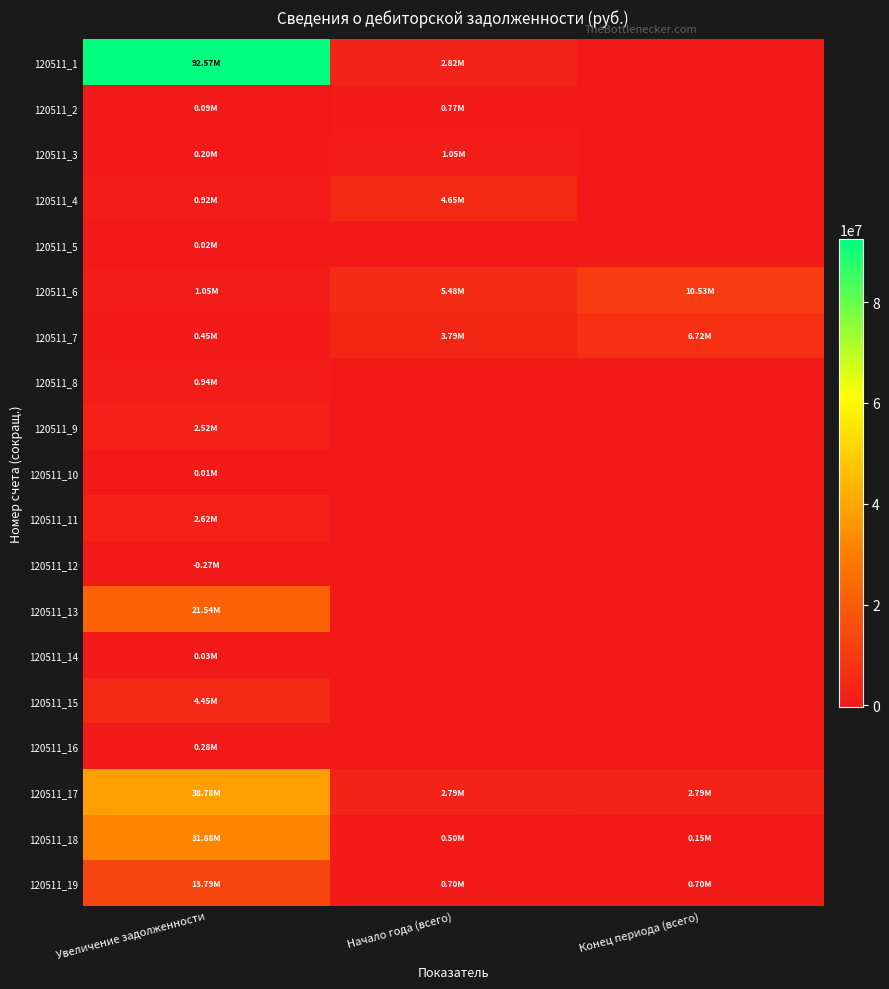

Which label corresponds to the smallest value in the chart?

Увеличение задолженности